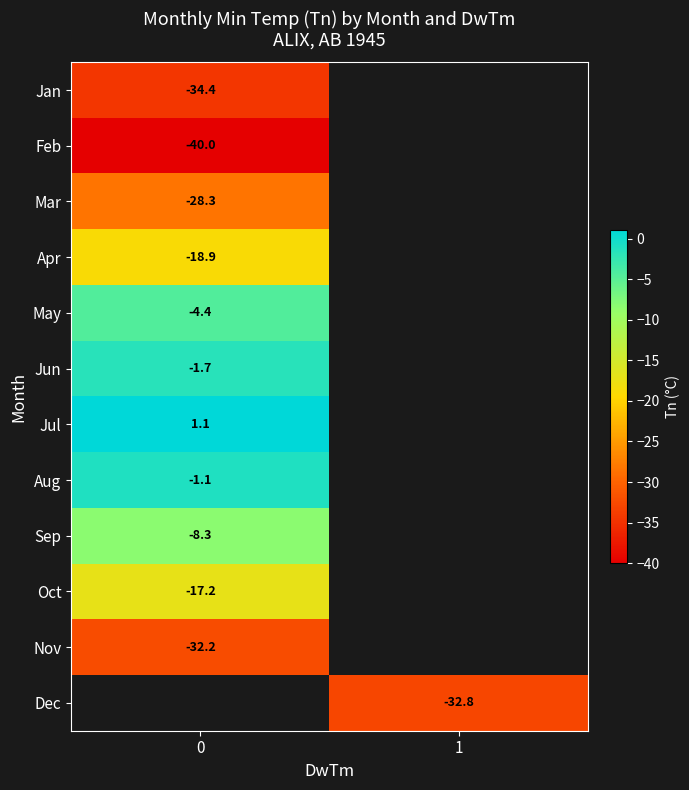

What is the spread (max minus min) of values at 0?

41.1